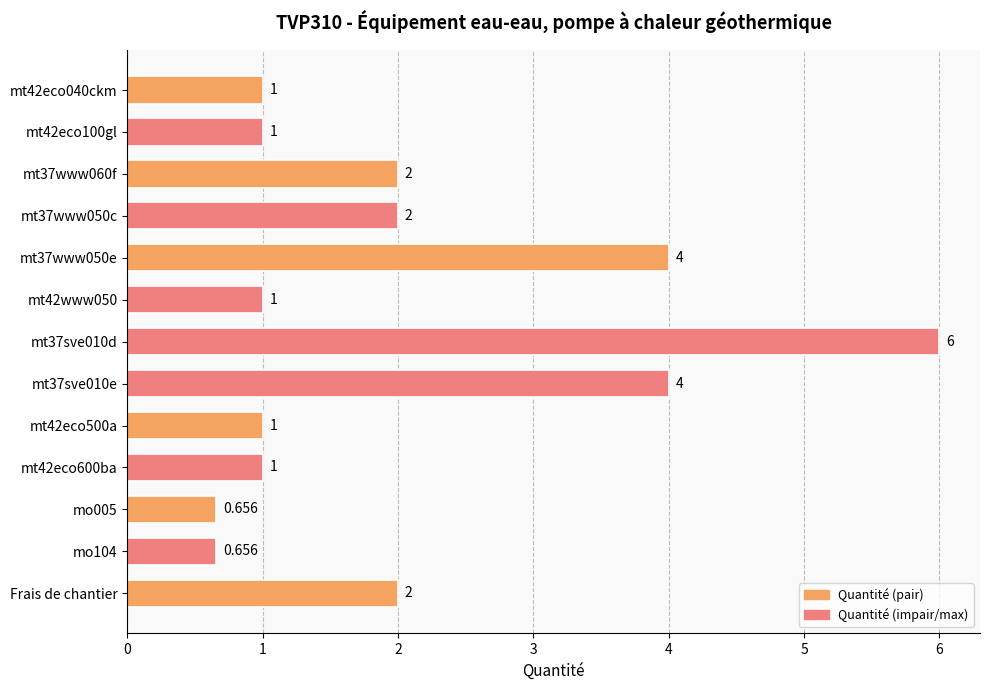

Rank the categories by value from lowest to highest.

mo005, mo104, mt42eco040ckm, mt42eco100gl, mt42www050, mt42eco500a, mt42eco600ba, mt37www060f, mt37www050c, Frais de chantier, mt37www050e, mt37sve010e, mt37sve010d